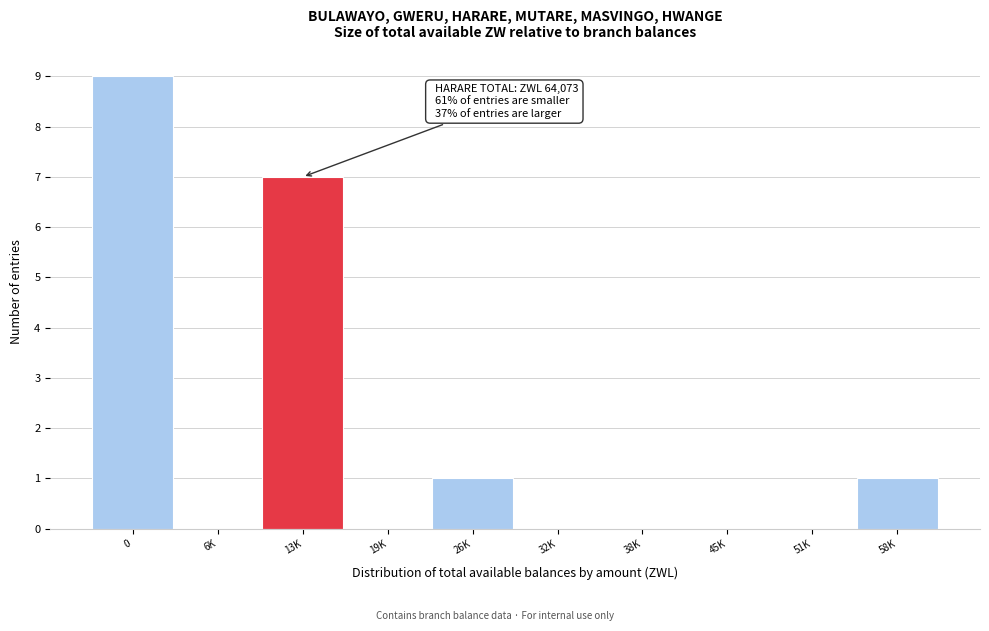

Reading left to right, extract all data points from this chart.

0=9	6K=0	13K=7	19K=0	26K=1	32K=0	38K=0	45K=0	51K=0	58K=1